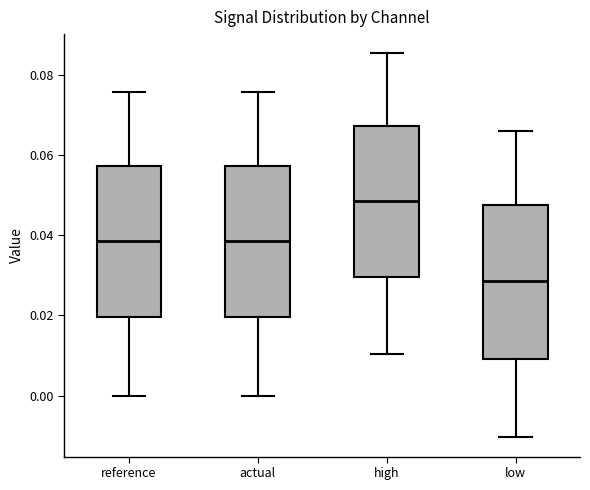

Where does the lower whisker of the box for reference end on the y-axis? The values are not printed on the chart, so give them approximately, as read against the axis.

0.000